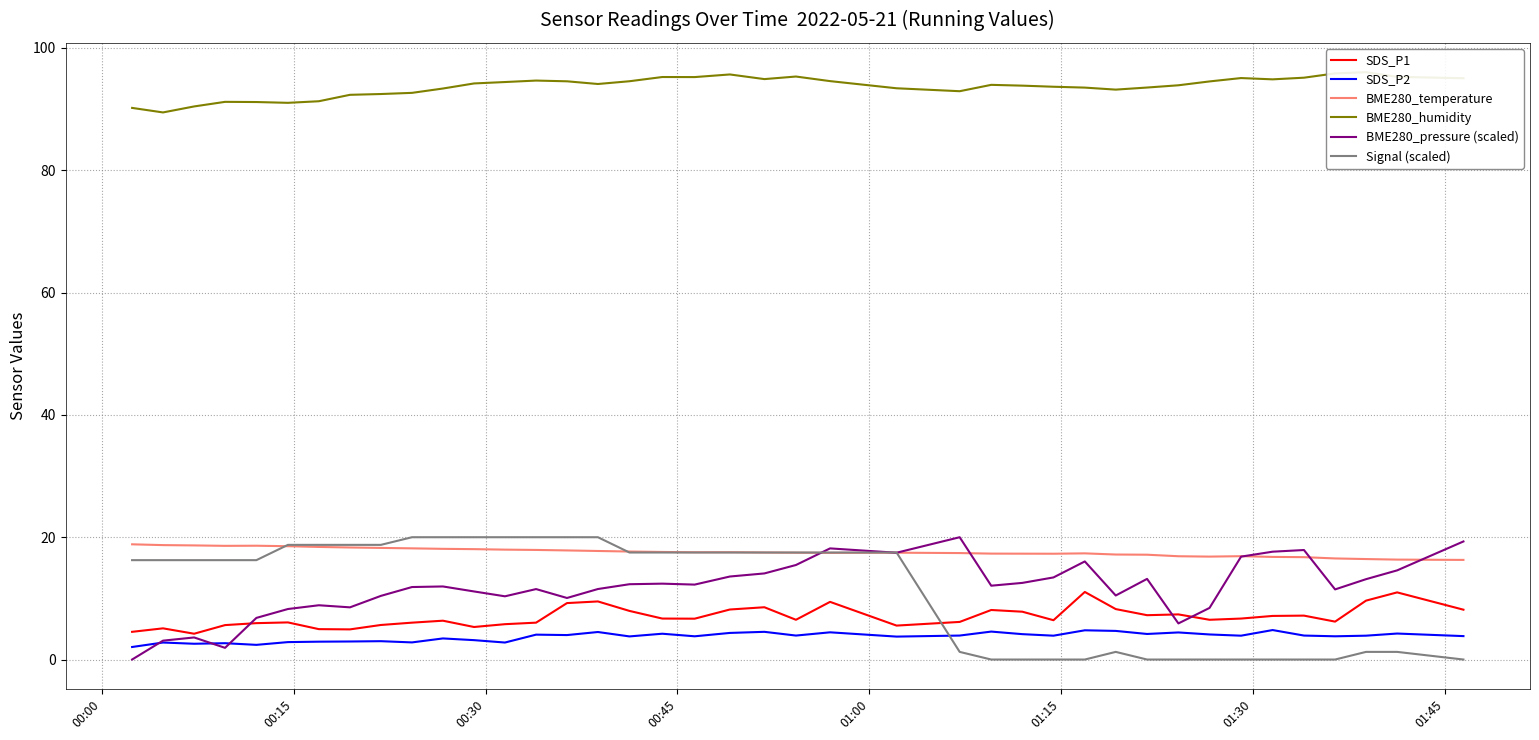

Count the number of data series in this chart.

6